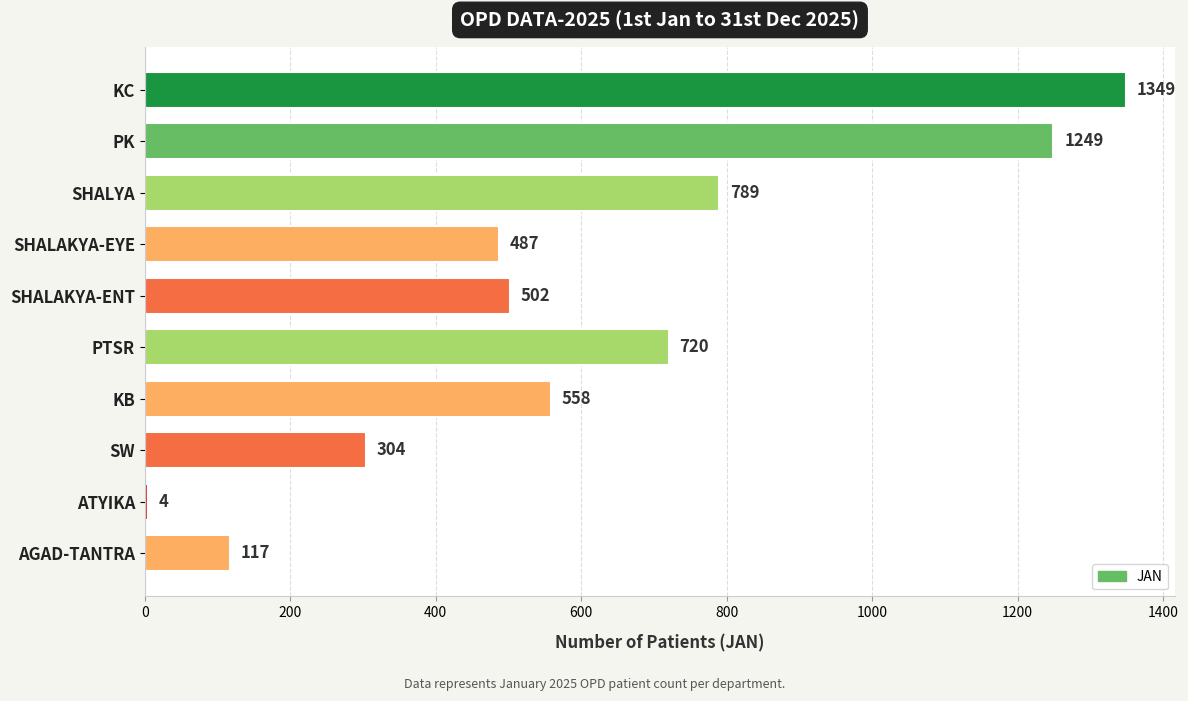

Is it true that the value at AGAD-TANTRA is 117?

True